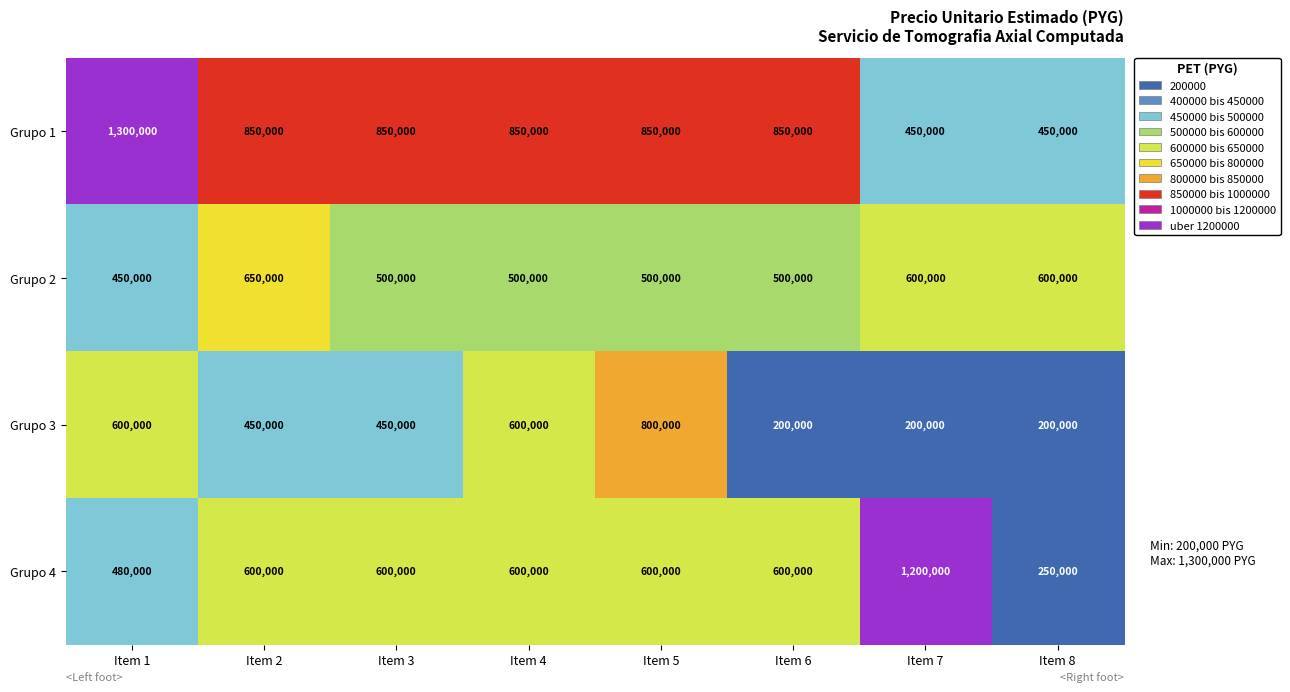

Which series changed the most between Item 4 and Item 6?

Grupo 3